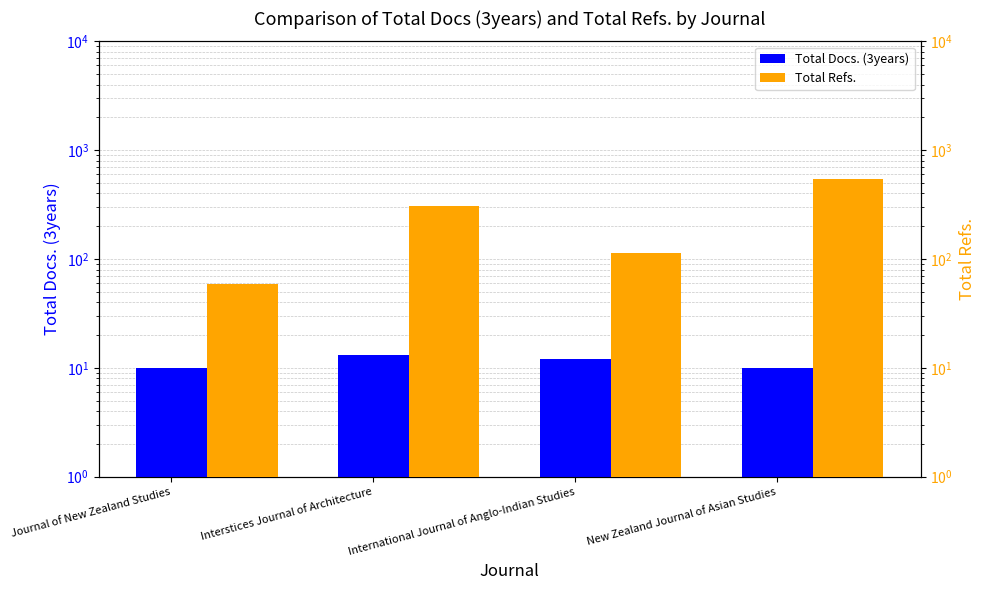

Reading left to right, extract all data points from this chart.

Total Docs. (3years): Journal of New Zealand Studies=10	Interstices Journal of Architecture=13	International Journal of Anglo-Indian Studies=12	New Zealand Journal of Asian Studies=10
Total Refs.: Journal of New Zealand Studies=59	Interstices Journal of Architecture=310	International Journal of Anglo-Indian Studies=113	New Zealand Journal of Asian Studies=543